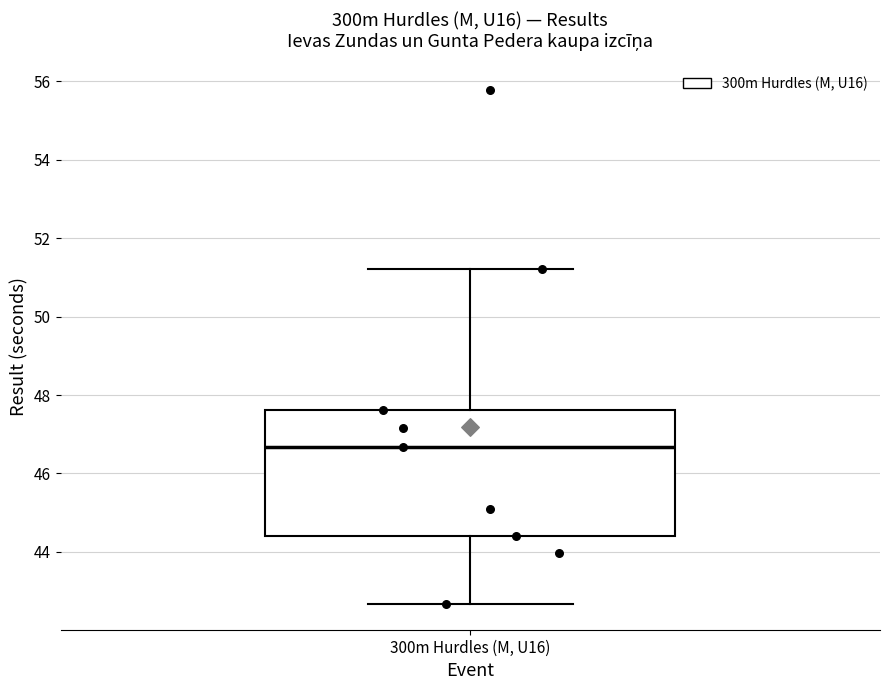

Transcribe this box plot: give where the median line is, the range the box spans, and where the two whiskers end, as read against the y-axis. The values are not printed on the chart, so give them approximately, as read against the axis.

median 46.6, box 44.4 to 47.6, whiskers 42.6 to 51.2